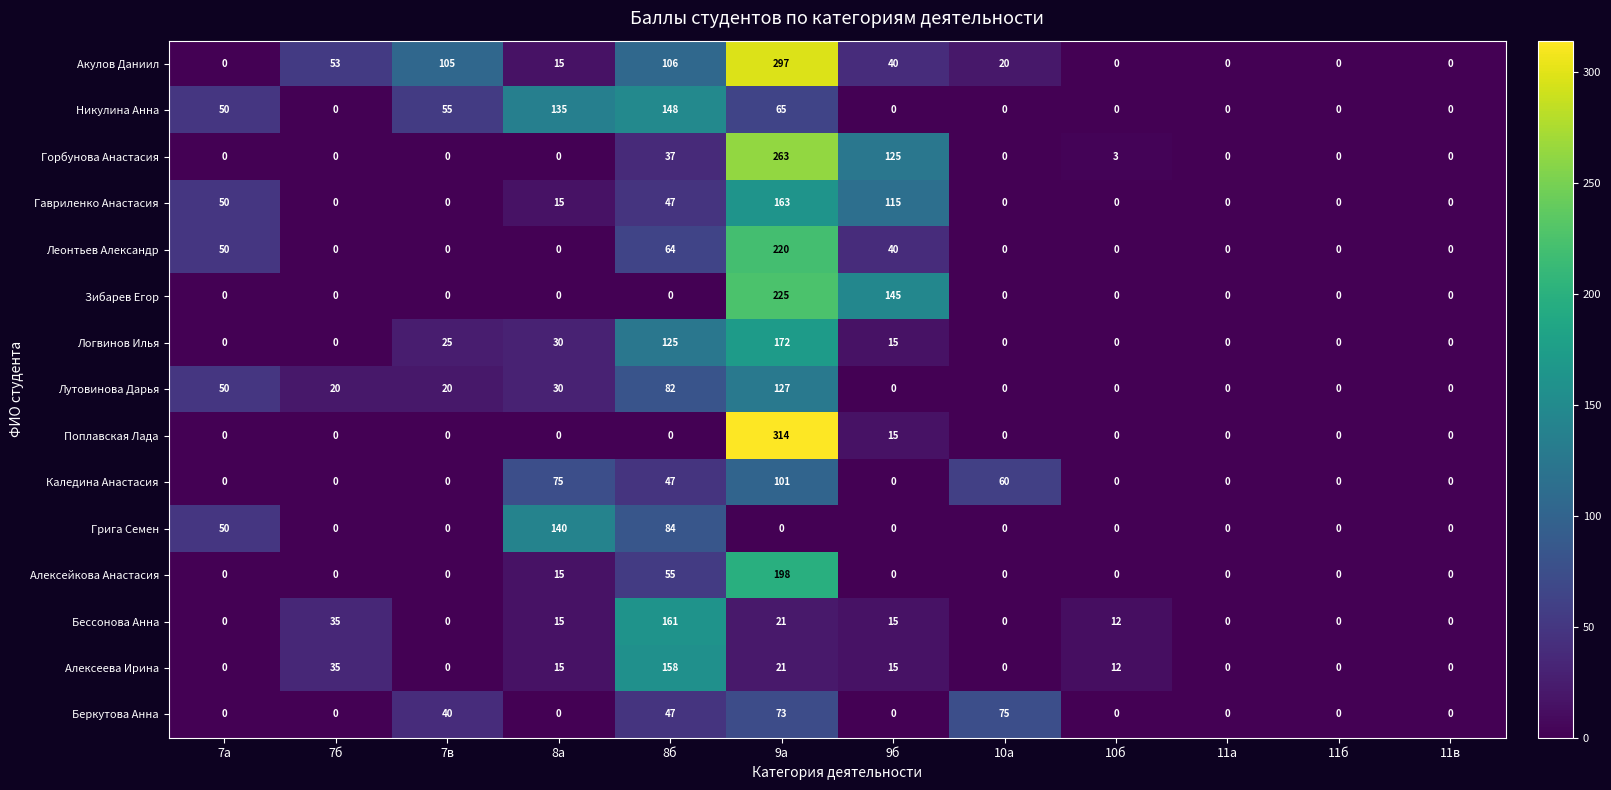

What is the difference between the Логвинов Илья values at 9б and 10а?

15